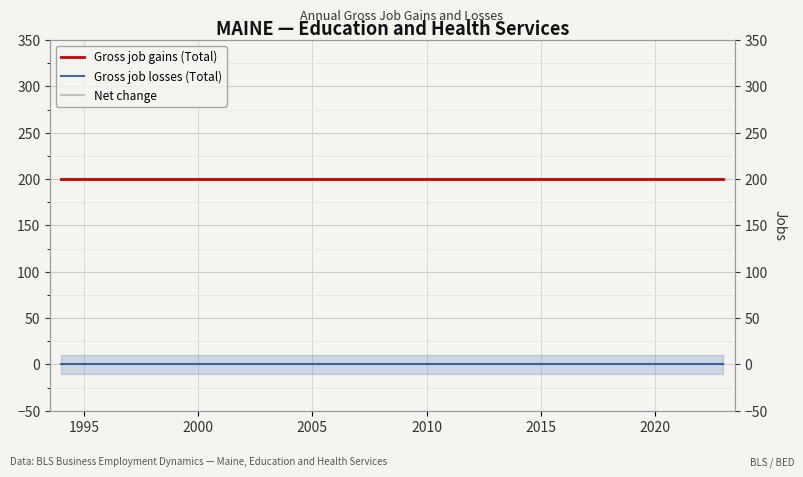

Is this an area chart (filled region under the line)?

No